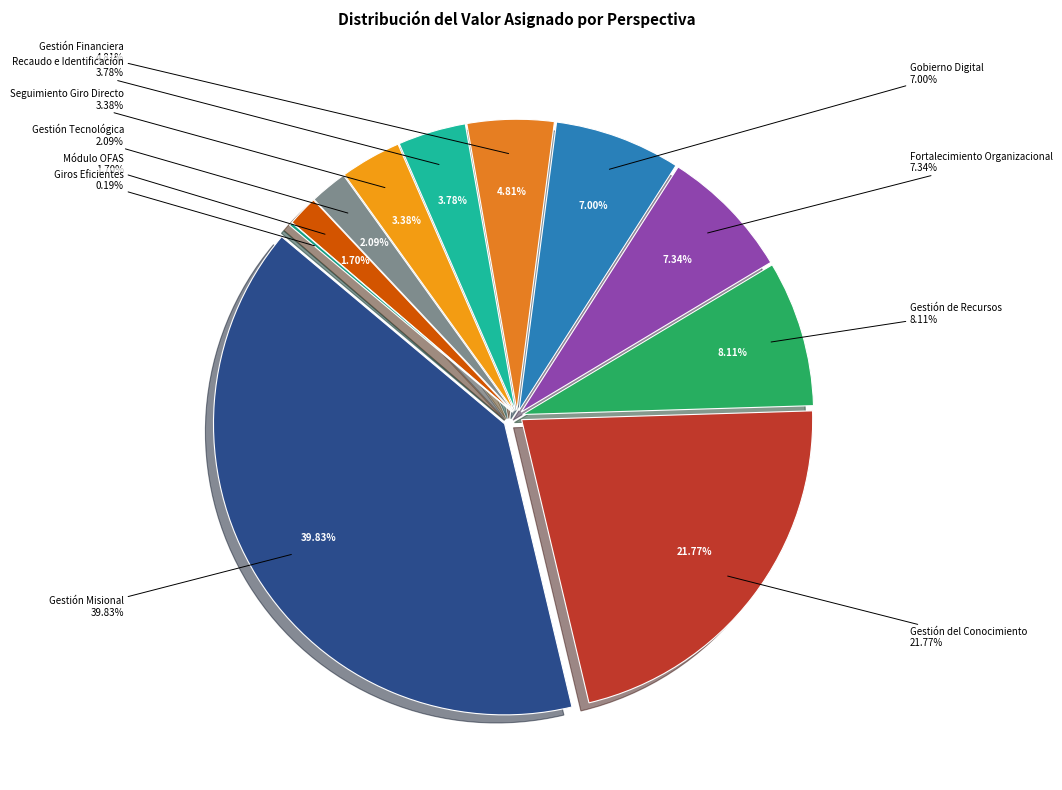

What is the total percentage of Gestión del Conocimiento and Recaudo e Identificación?

25.5%